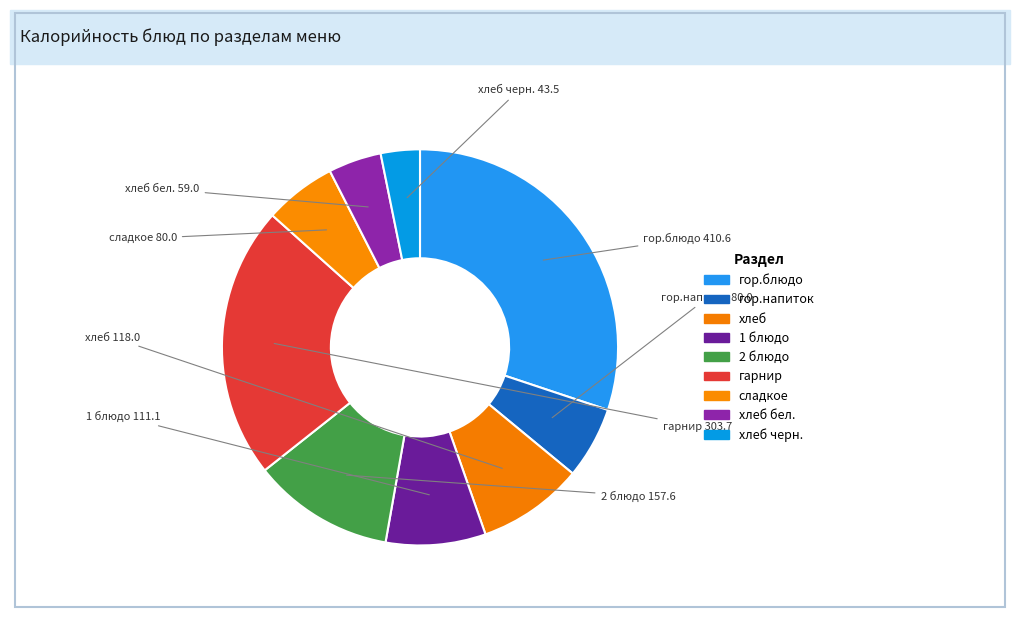

To the nearest percent, what is the difference between the largest and smallest slice percentages?

27%